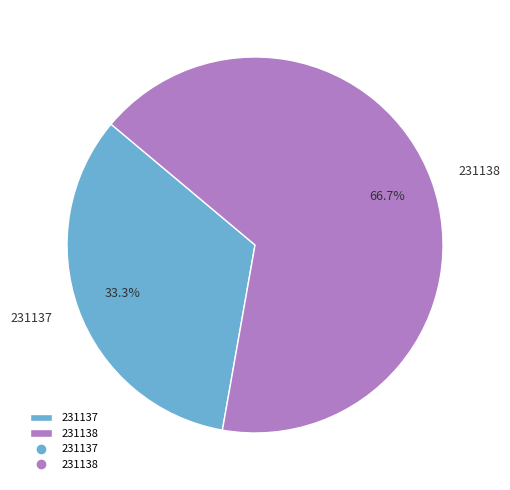

Rank the categories by value from lowest to highest.

231137, 231138